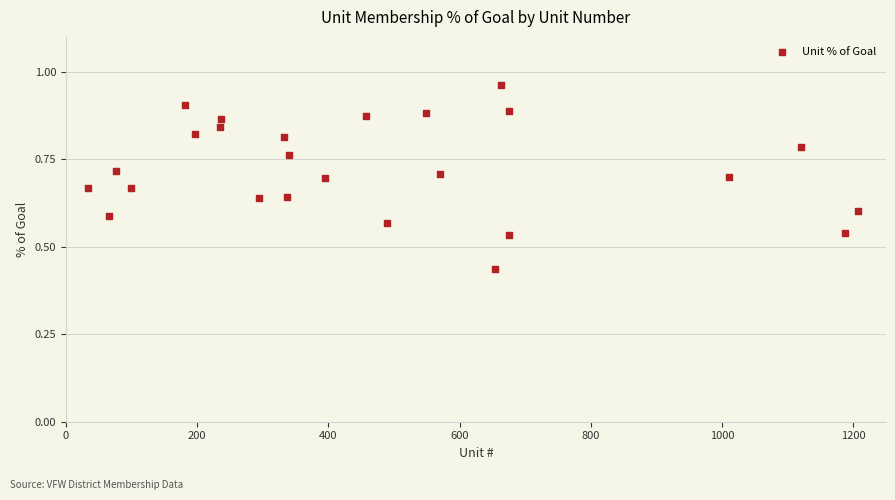

What is the range of X values (max minus min)?

1174.0